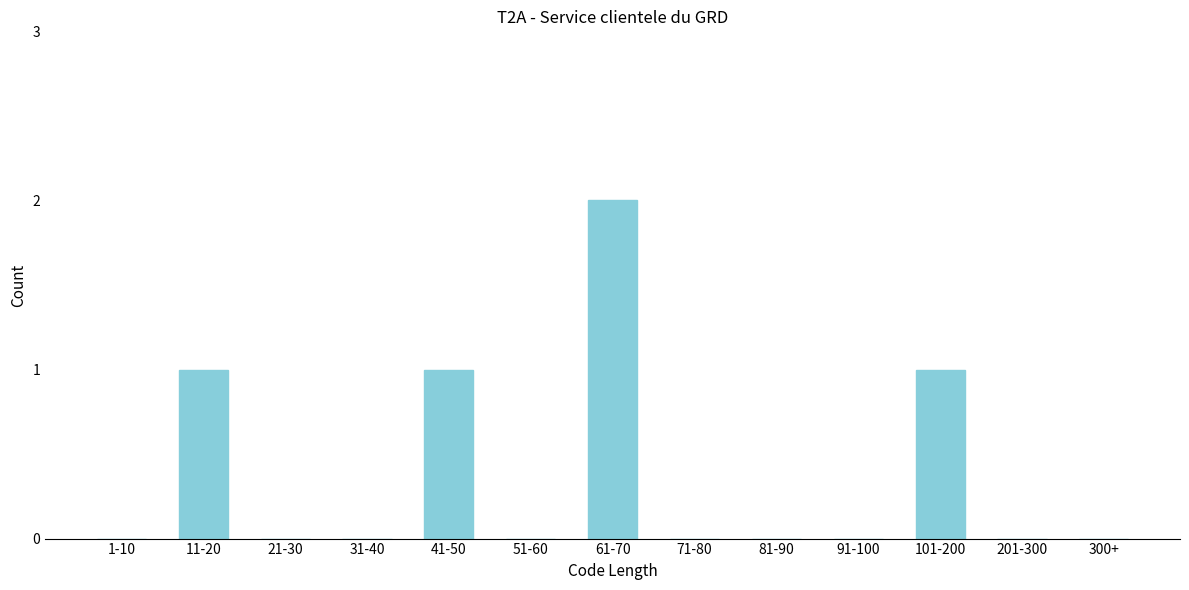

Reading left to right, what are all the values shown in this chart?

1-10=0	11-20=1	21-30=0	31-40=0	41-50=1	51-60=0	61-70=2	71-80=0	81-90=0	91-100=0	101-200=1	201-300=0	300+=0